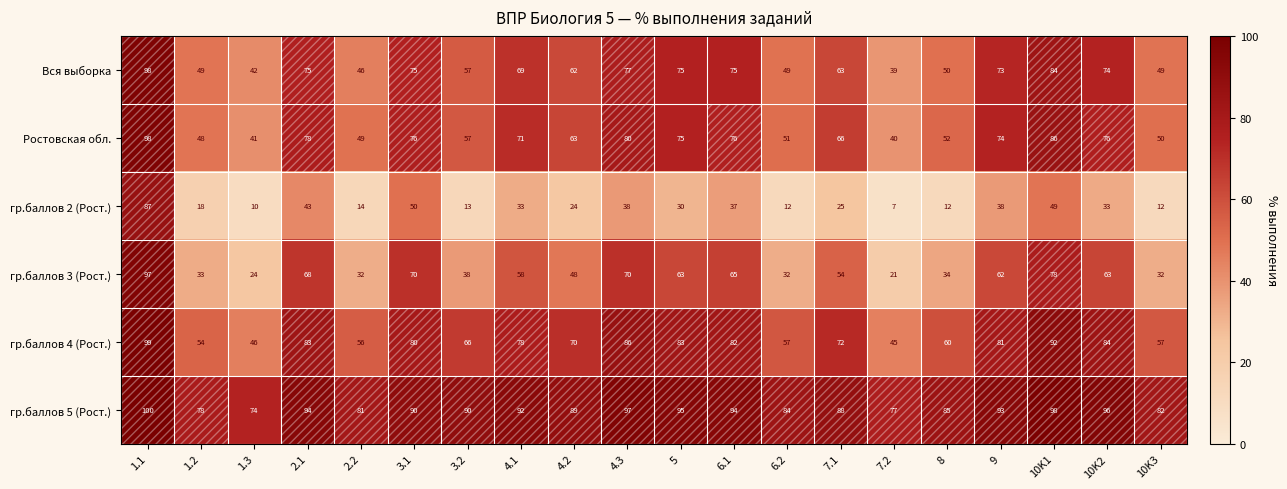

What is the minimum value shown in the chart?

7